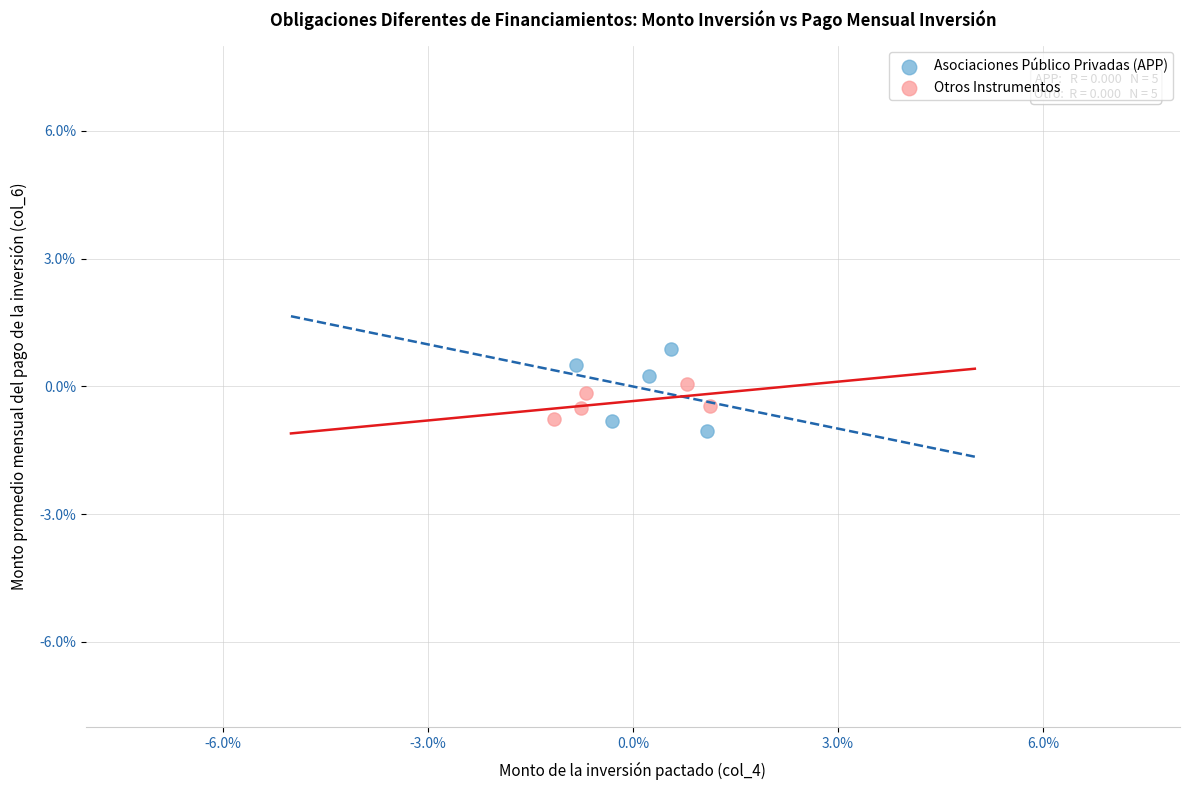

Which series has the largest Y range (max minus min)?

Asociaciones Público Privadas (APP)